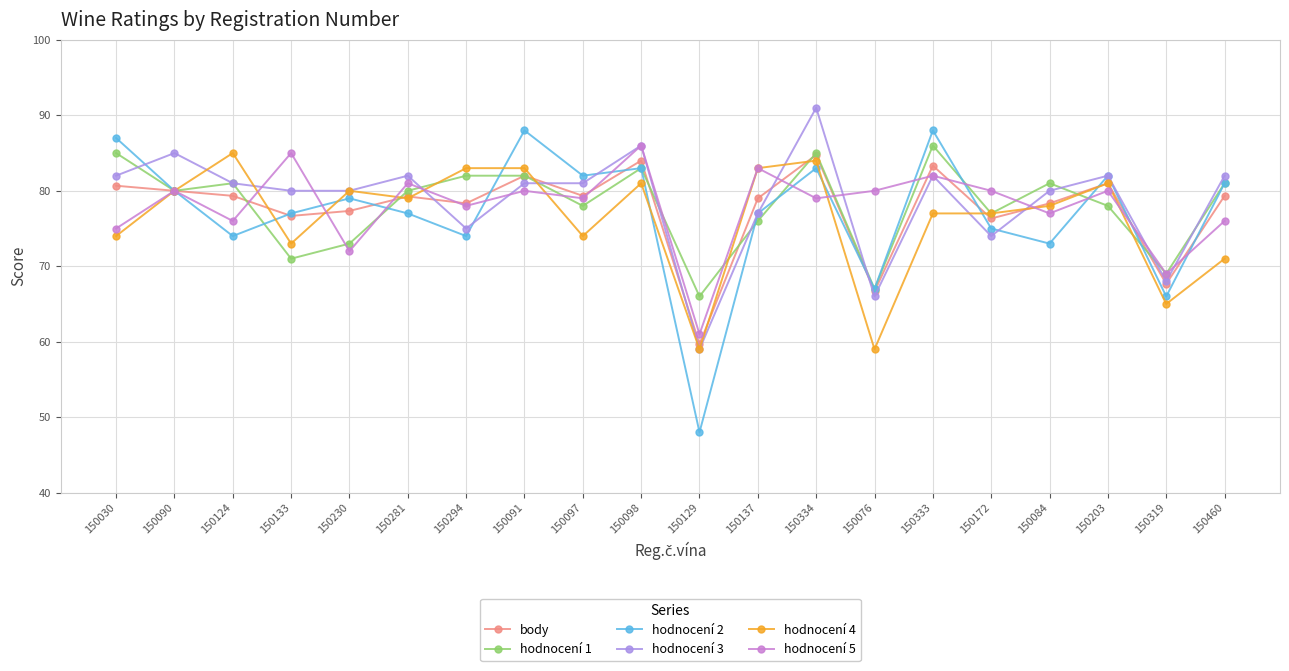

What are all the series names shown in the legend?

body, hodnocení 1, hodnocení 2, hodnocení 3, hodnocení 4, hodnocení 5